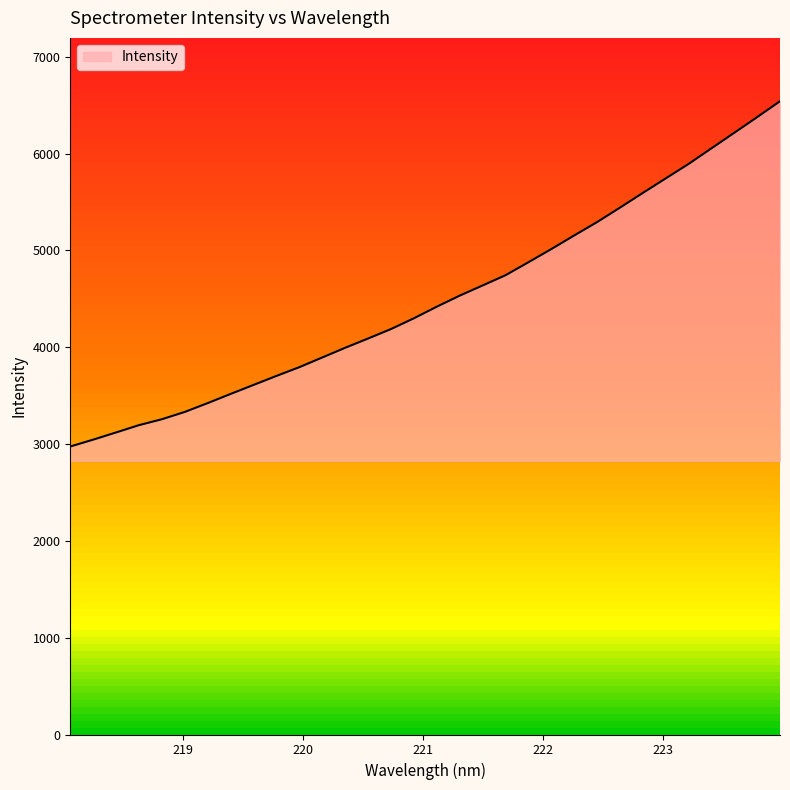

What is the value of the 3rd point from the left?

3119.8